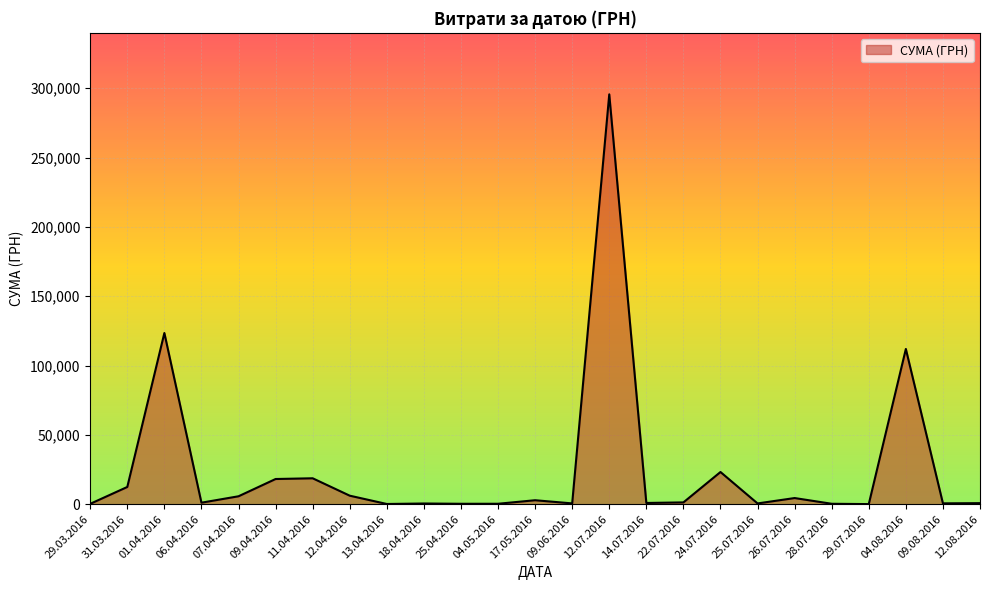

Count the number of data series in this chart.

1